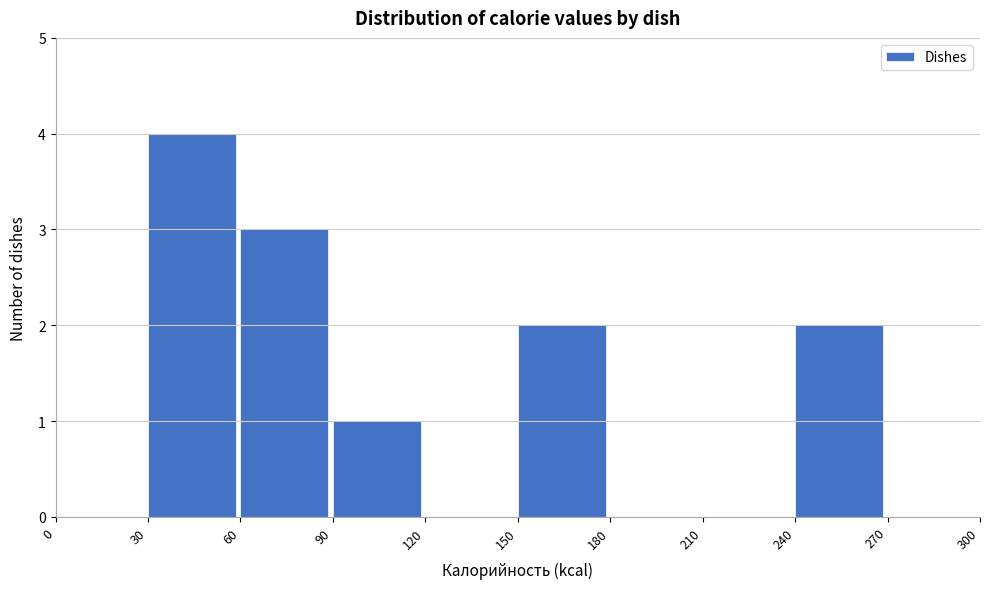

How tall is the bar that spans 60 to 90 on the x-axis? The values are not printed on the chart, so give them approximately, as read against the axis.

3